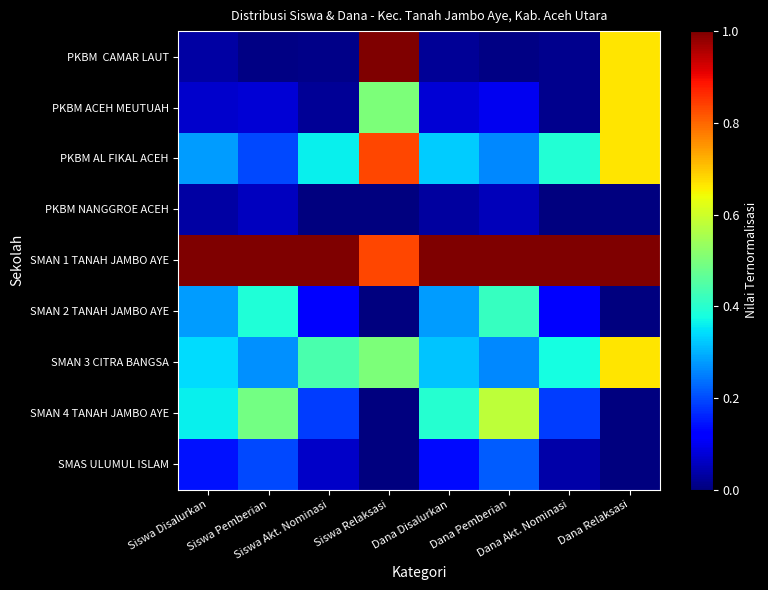

Between Siswa Pemberian and Siswa Disalurkan, which is larger?

Siswa Disalurkan